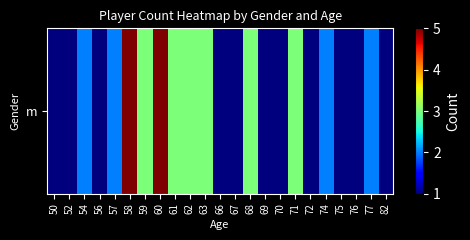

Which category has the highest value across all series?

58